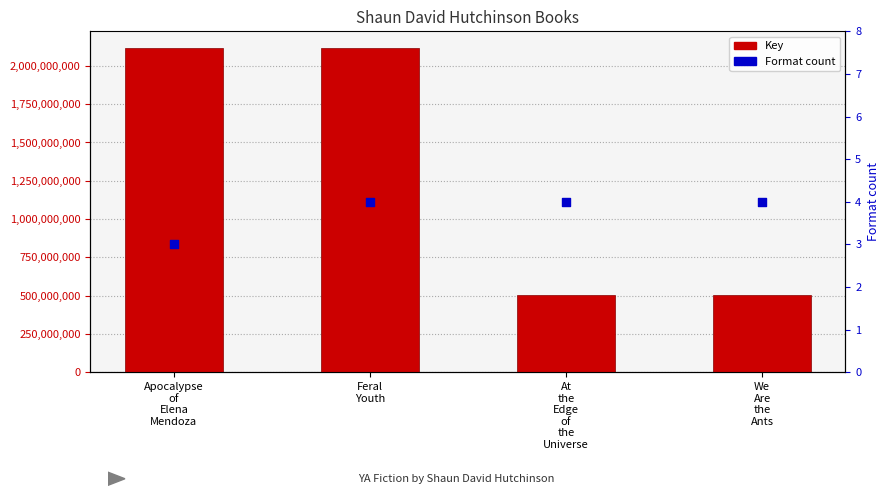

Which series has the largest total across all categories?

Key